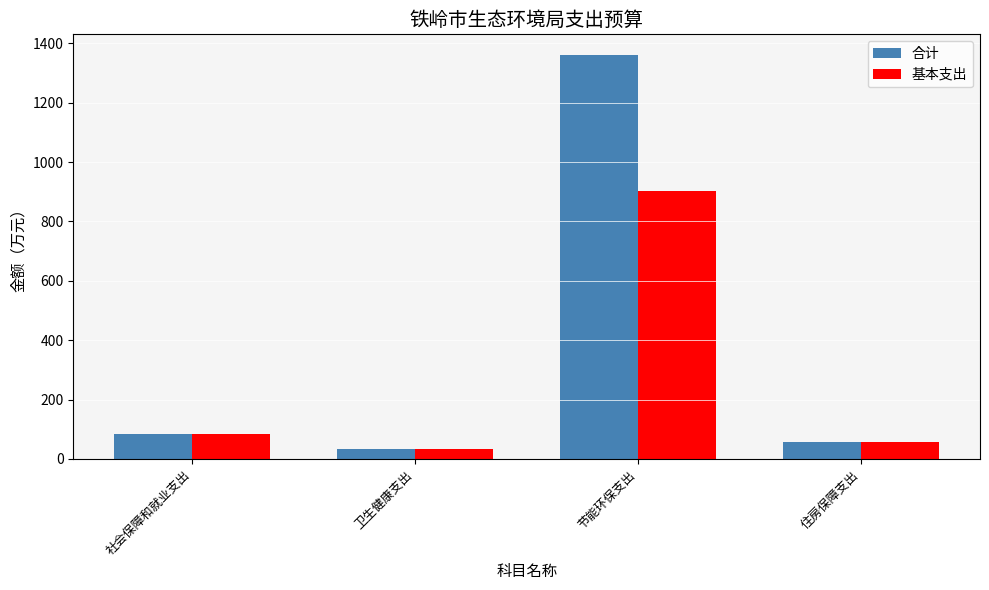

Is the value of 合计 at 卫生健康支出 greater than the value of 基本支出 at 节能环保支出?

No